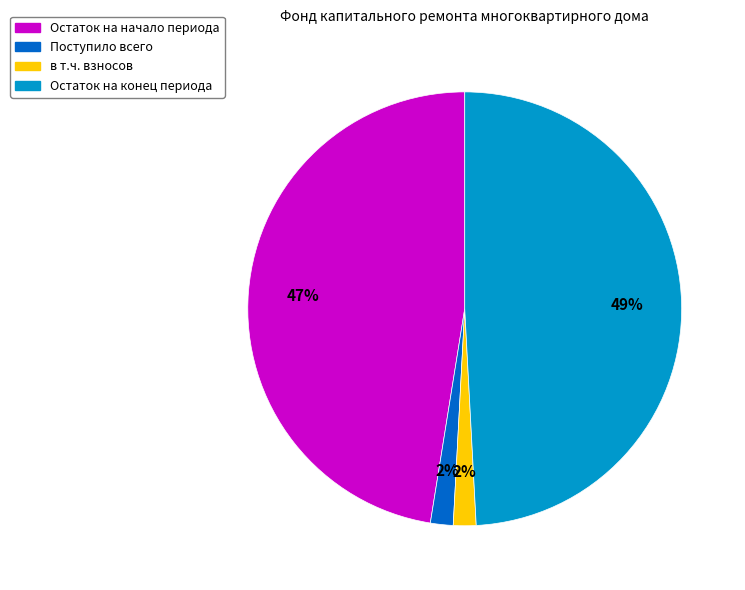

To the nearest percent, what is the difference between the largest and smallest slice percentages?

47%